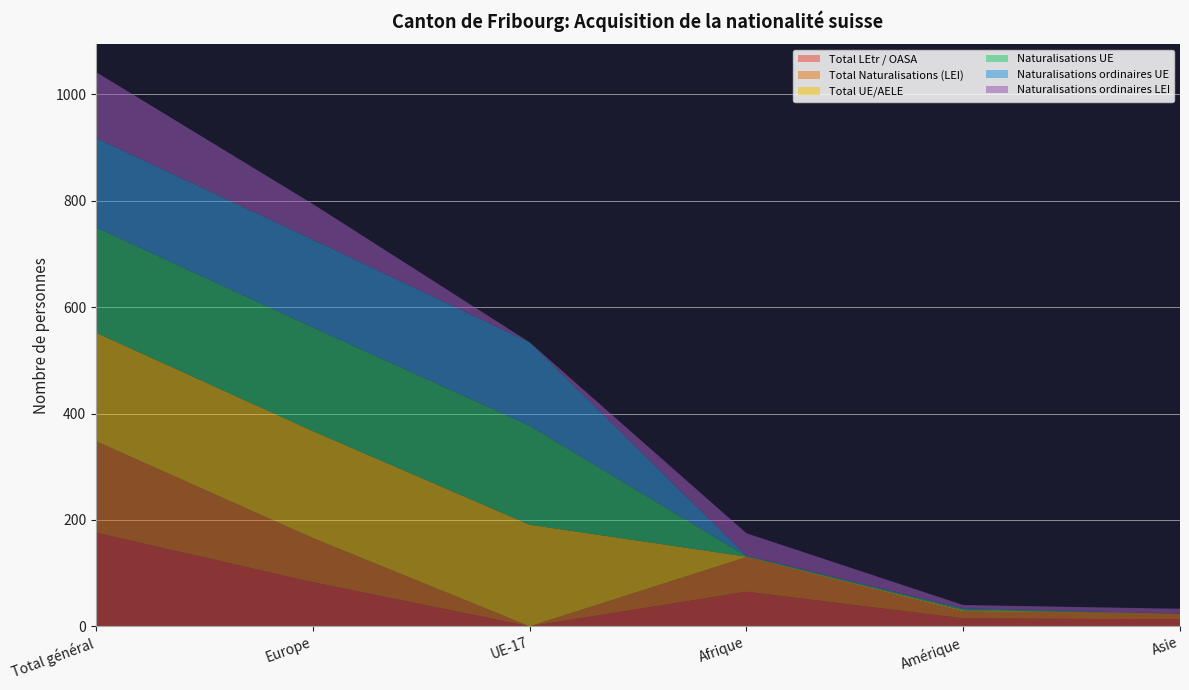

Reading left to right, extract all data points from this chart.

Total LEtr / OASA: Total général=176	Europe=83	UE-17=0	Afrique=65	Amérique=15	Asie=13
Total Naturalisations (LEI): Total général=172	Europe=83	UE-17=0	Afrique=65	Amérique=13	Asie=11
Total UE/AELE: Total général=204	Europe=201	UE-17=191	Afrique=1	Amérique=2	Asie=0
Naturalisations UE: Total général=198	Europe=195	UE-17=186	Afrique=1	Amérique=2	Asie=0
Naturalisations ordinaires UE: Total général=168	Europe=165	UE-17=157	Afrique=1	Amérique=2	Asie=0
Naturalisations ordinaires LEI: Total général=124	Europe=67	UE-17=0	Afrique=42	Amérique=6	Asie=9